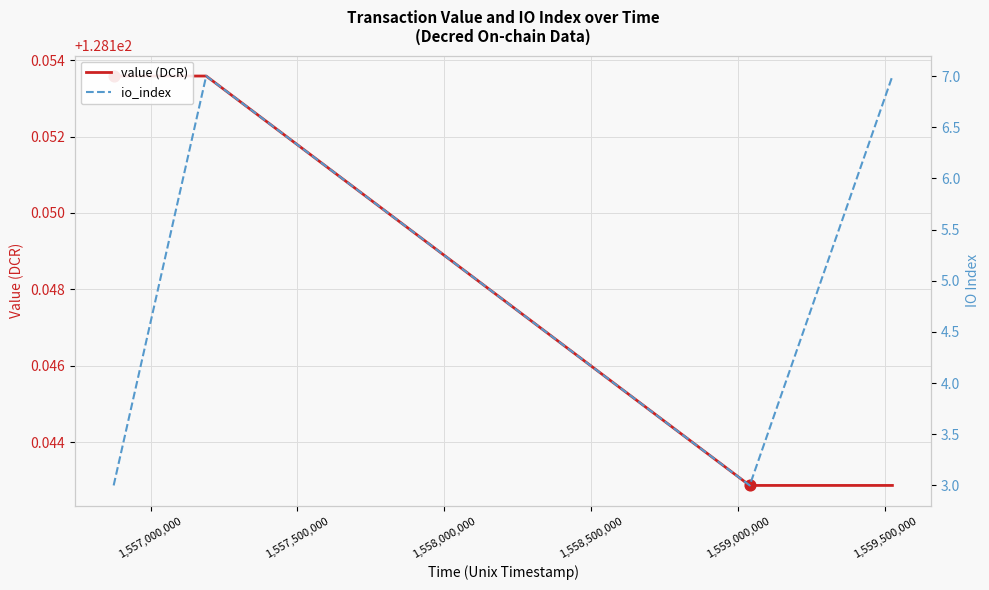

Which series has the largest Y range (max minus min)?

io_index